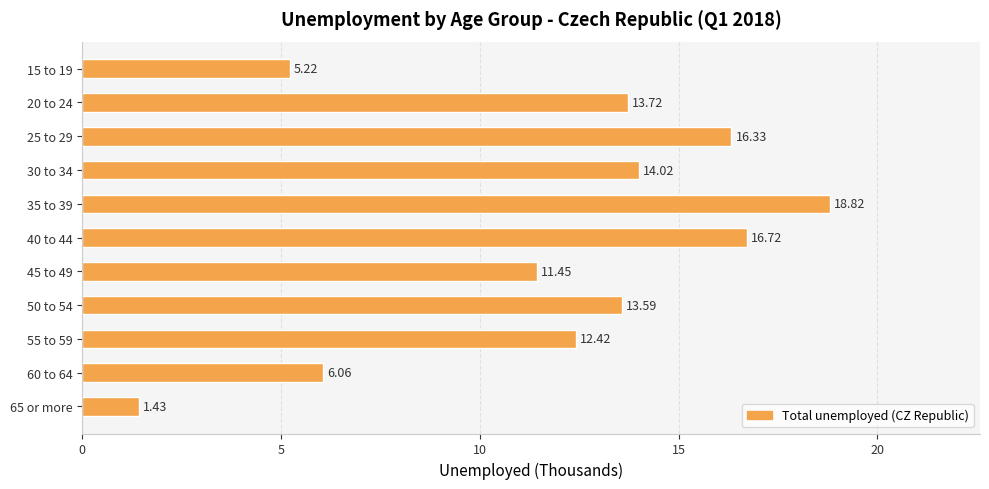

Which label corresponds to the smallest value in the chart?

65 or more